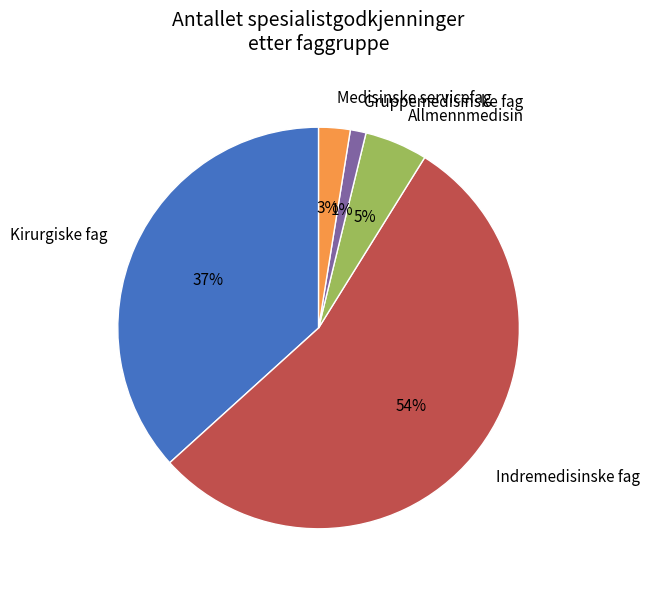

To the nearest percent, what is the combined percentage of Kirurgiske fag and Indremedisinske fag?

91%